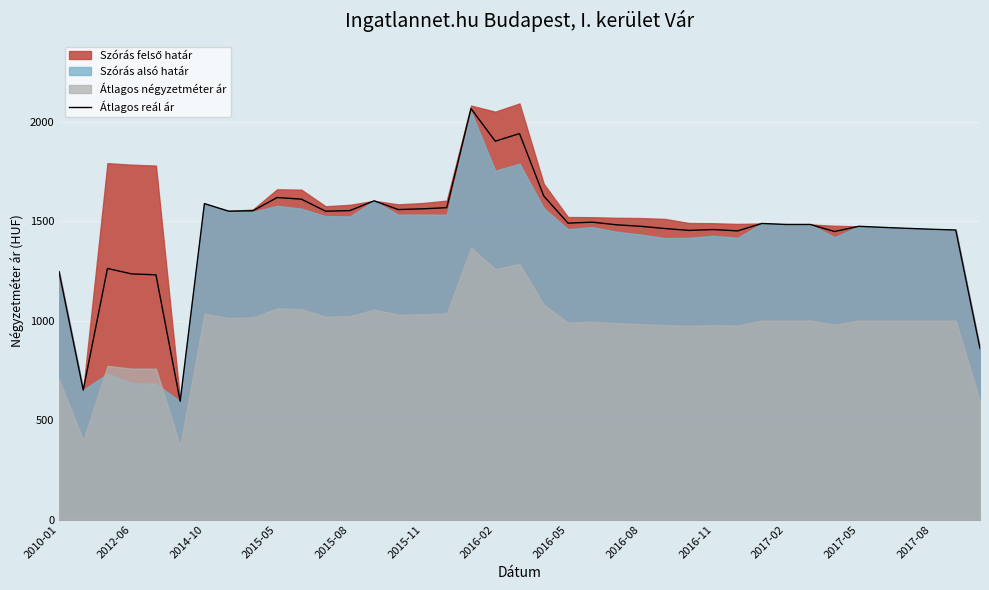

What is the minimum value for Átlagos reál ár?

594.2